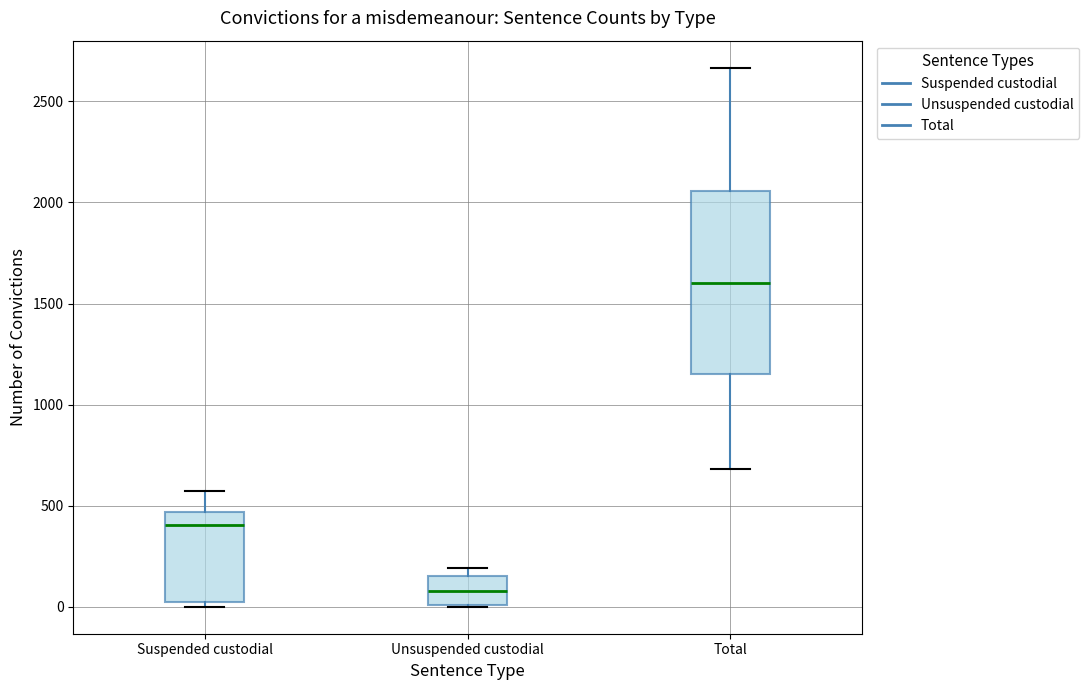

Which box is the tallest, from its lower edge to its upper edge?

Total